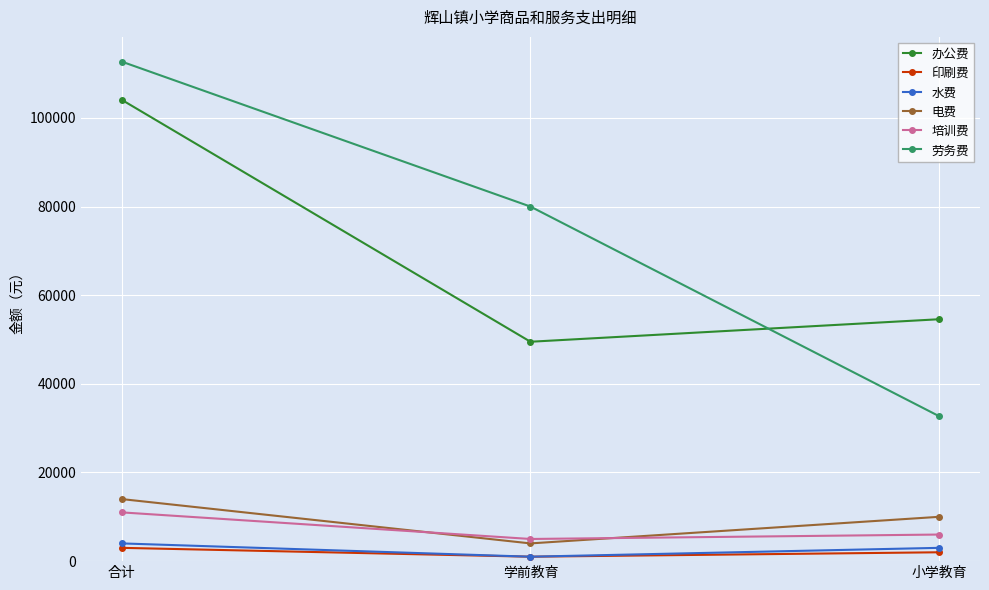

Count the 印刷费 values in the range 1000 to 3000.

3